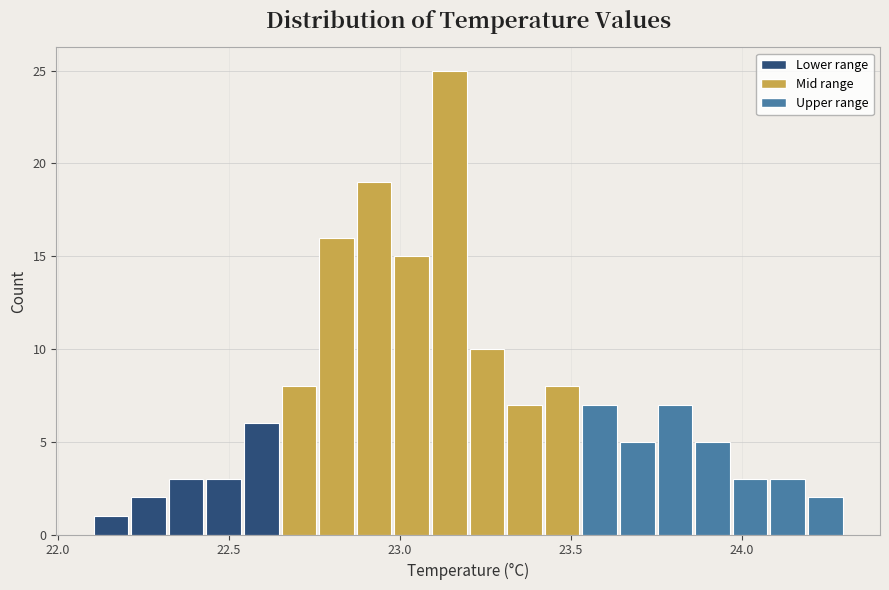

Read against the x-axis, roughly where is the centre of the tallest bar?

23.15